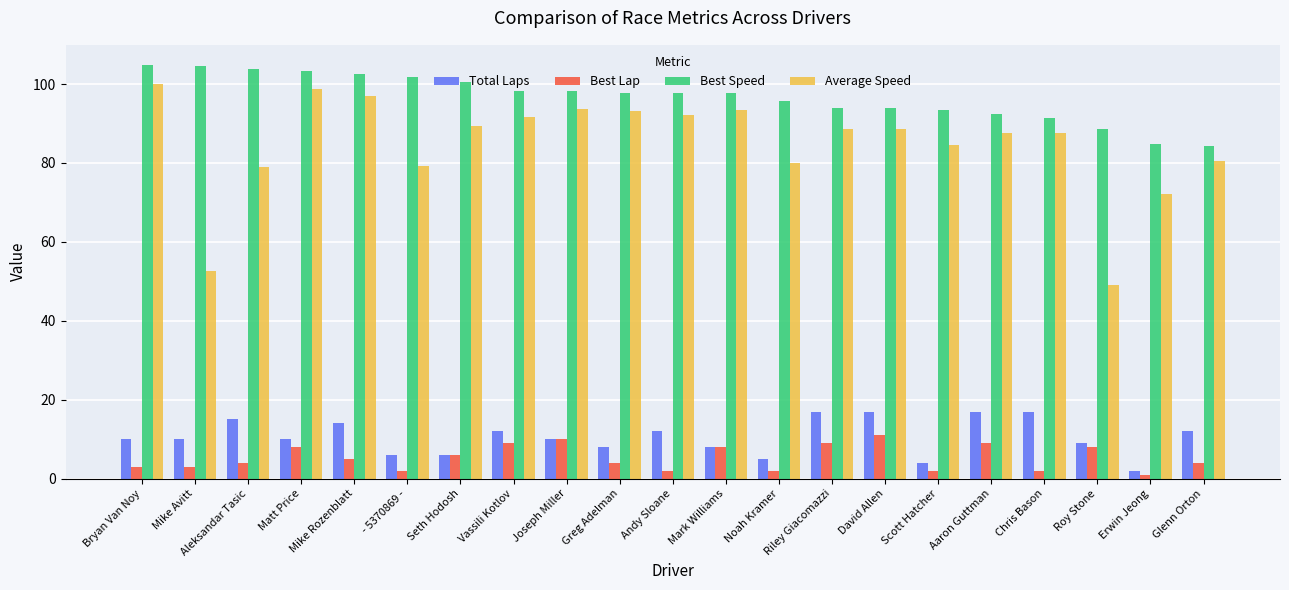

True or false: Best Lap has a value of 9.0 at Riley Giacomazzi.

True